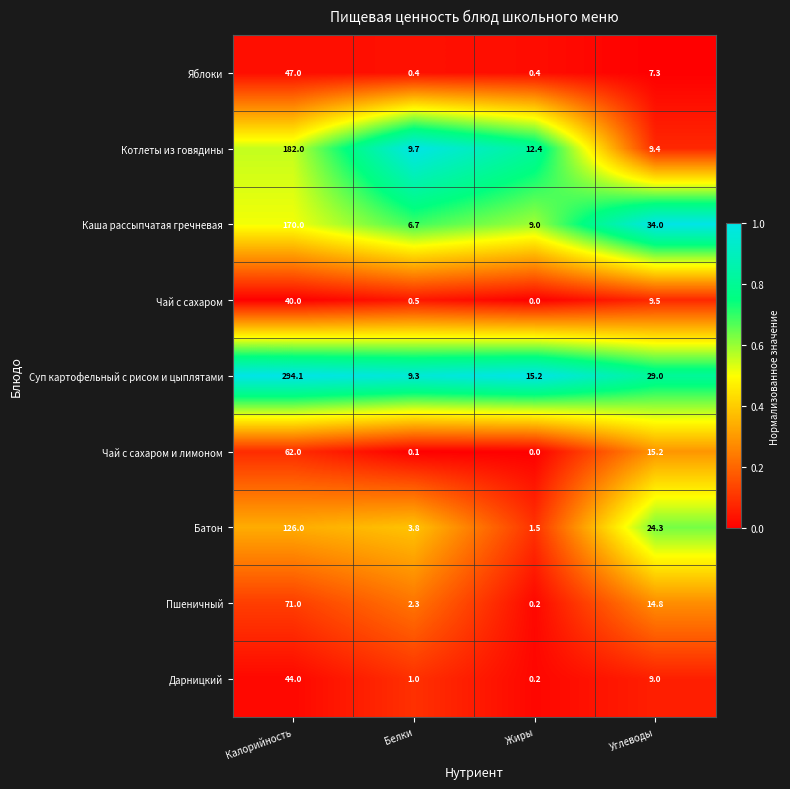

Between Белки and Жиры, which series saw the biggest shift?

Суп картофельный с рисом и цыплятами